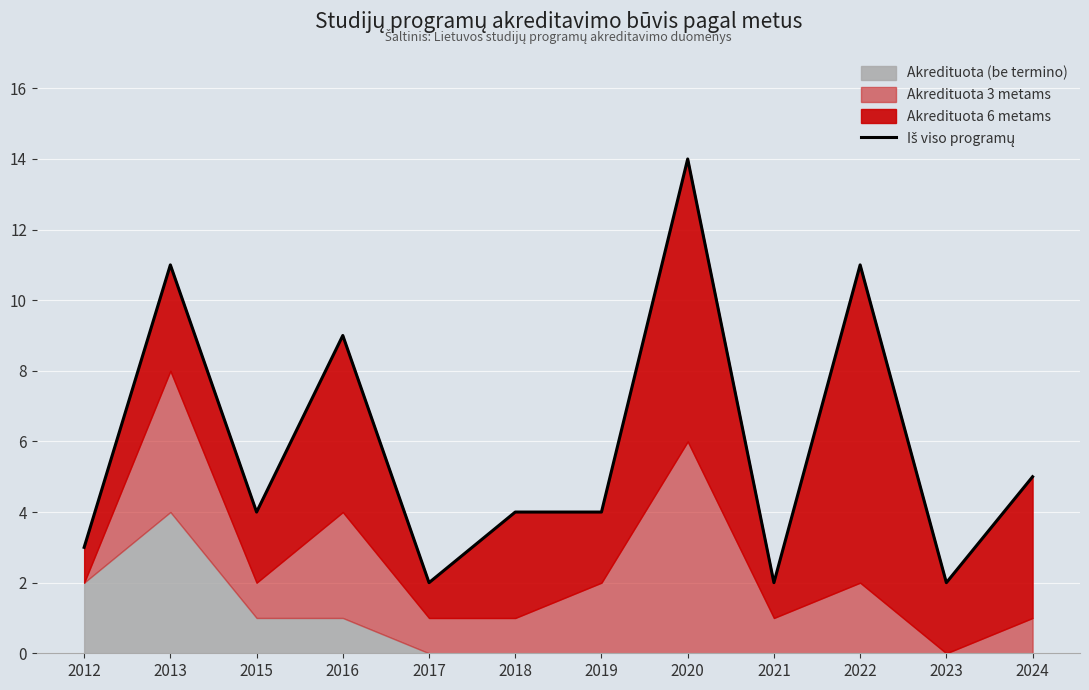

How many interior local valleys (lower than both neighbors) does the data have?

4